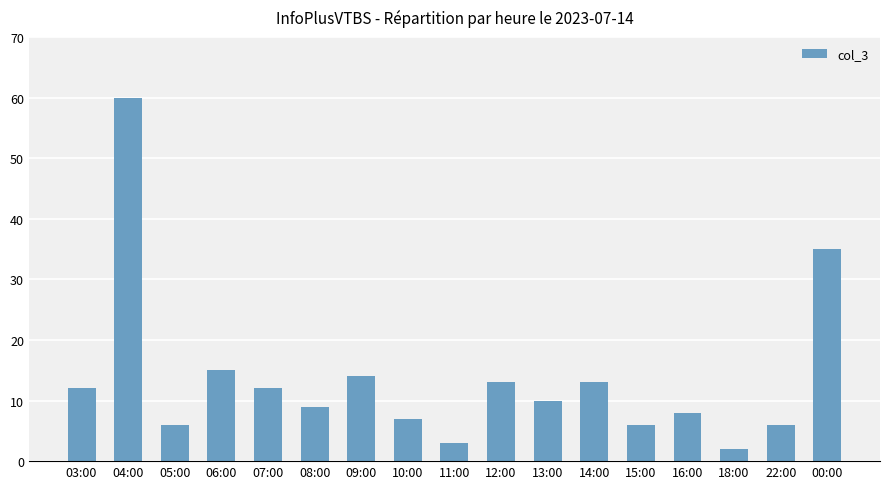

The value at 04:00 is 98. True or false?

False